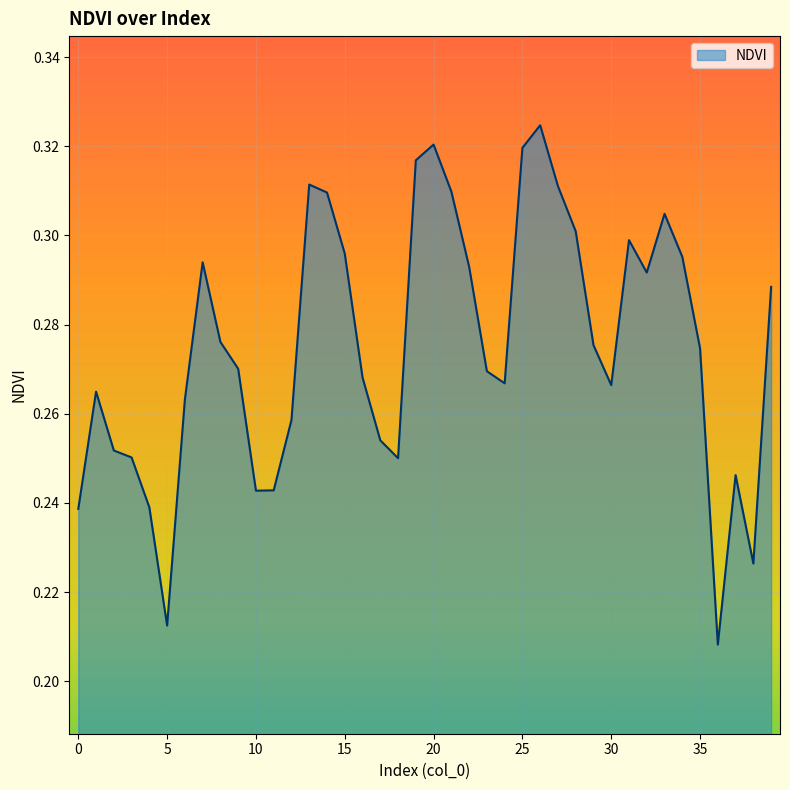

Does the chart display data point markers on the line(s)?

No